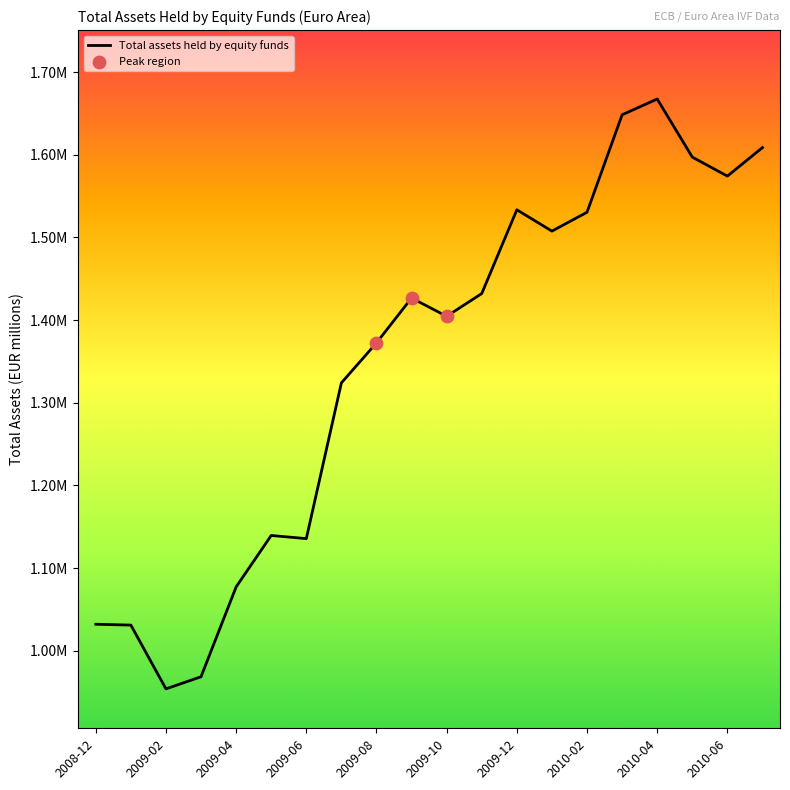

Is this an area chart (filled region under the line)?

No